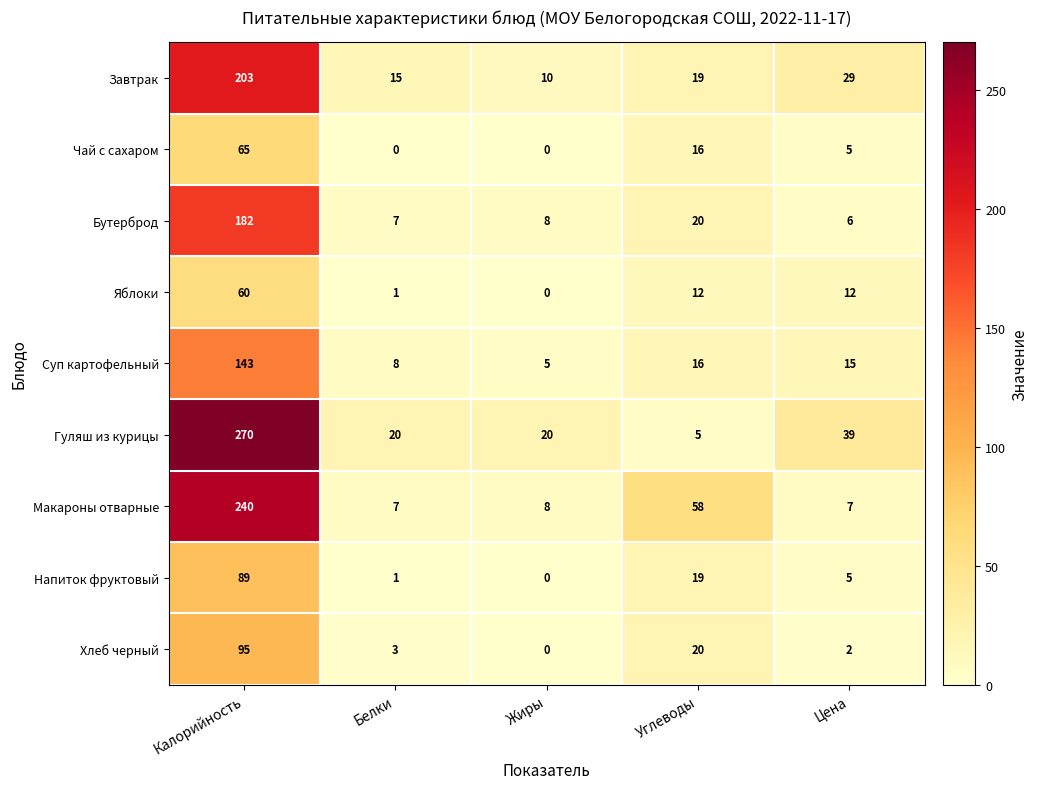

What is the difference between the maximum and minimum values in the Чай с сахаром series?

65